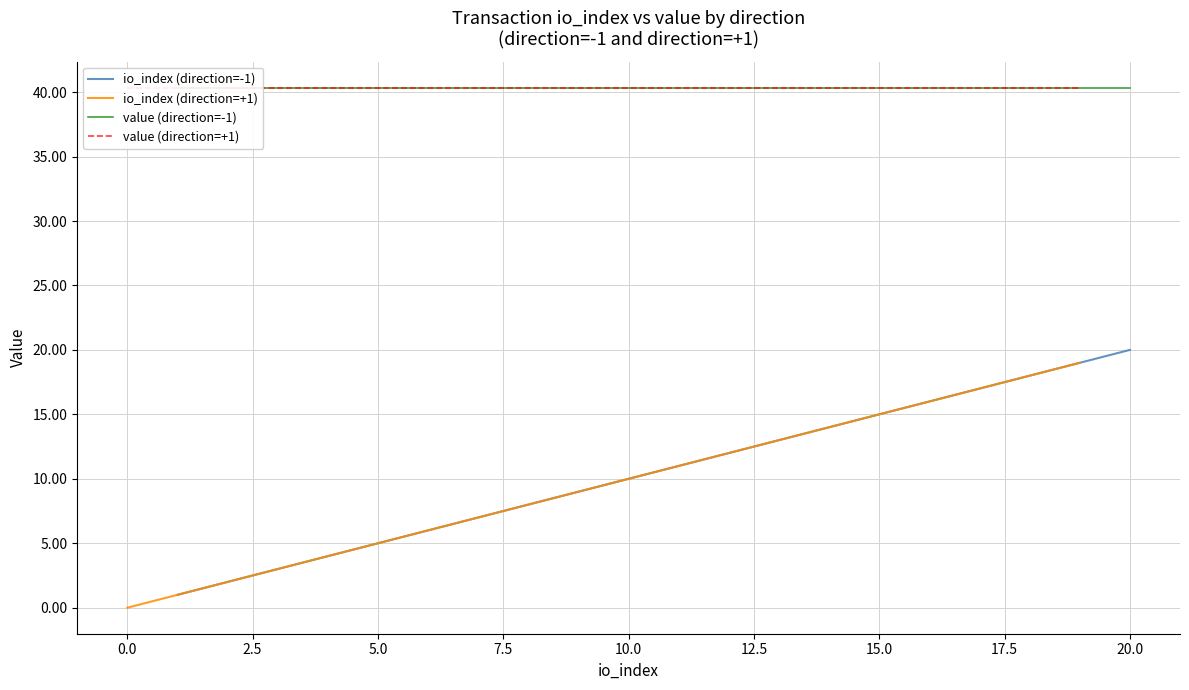

At how many categories does at least one series exceed 25?

20